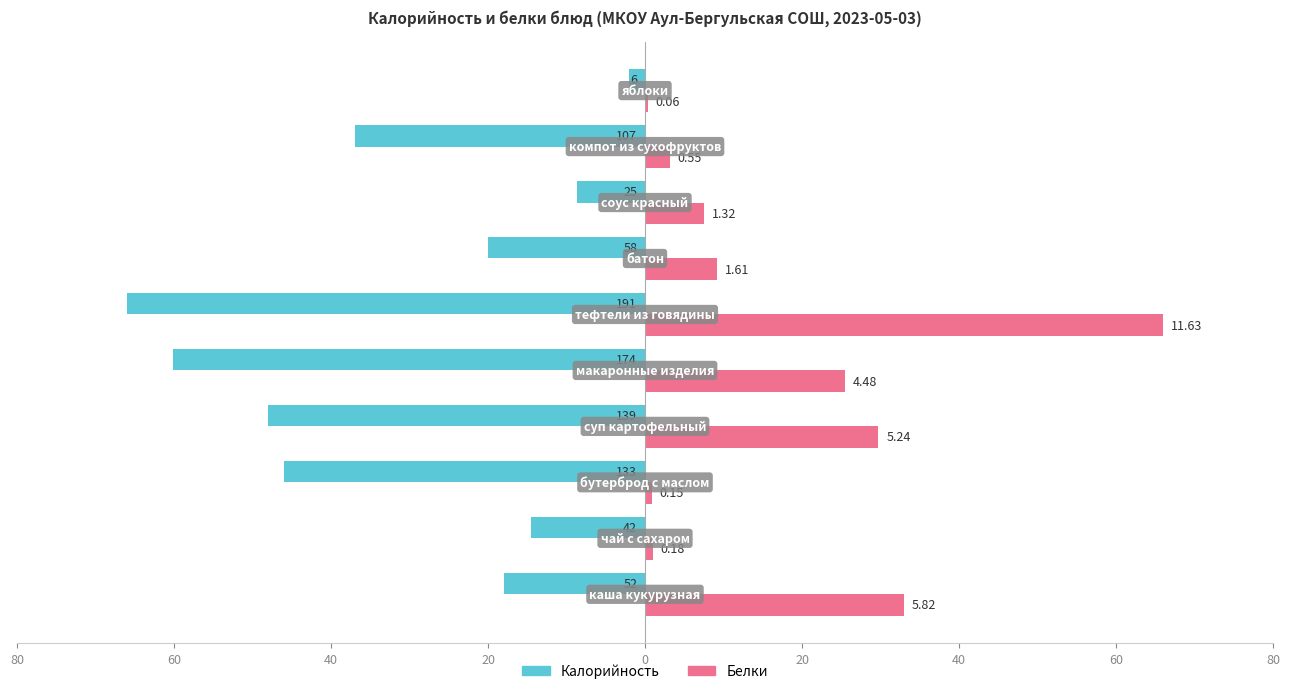

What are all the series names shown in the legend?

Калорийность, Белки